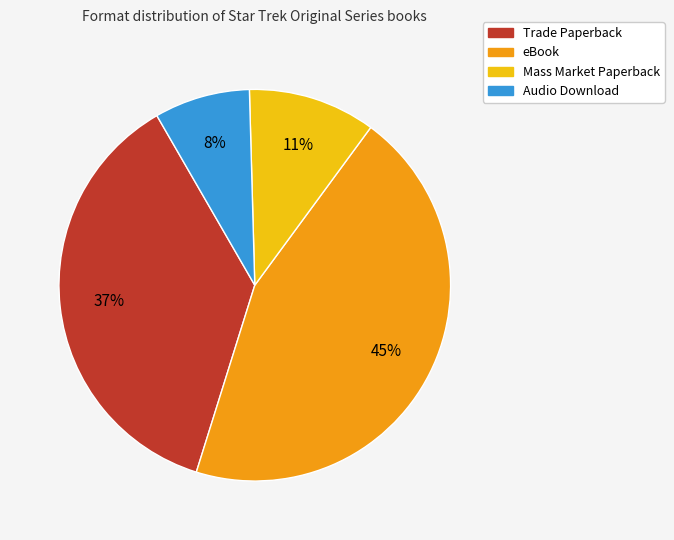

Does eBook represent more than half of the total?

No